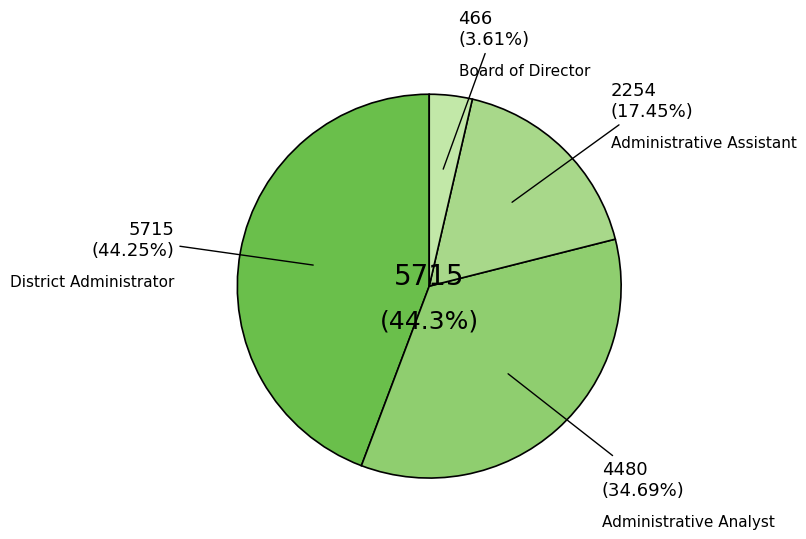

To the nearest percent, what is the combined percentage of District Administrator and Administrative Analyst?

79%